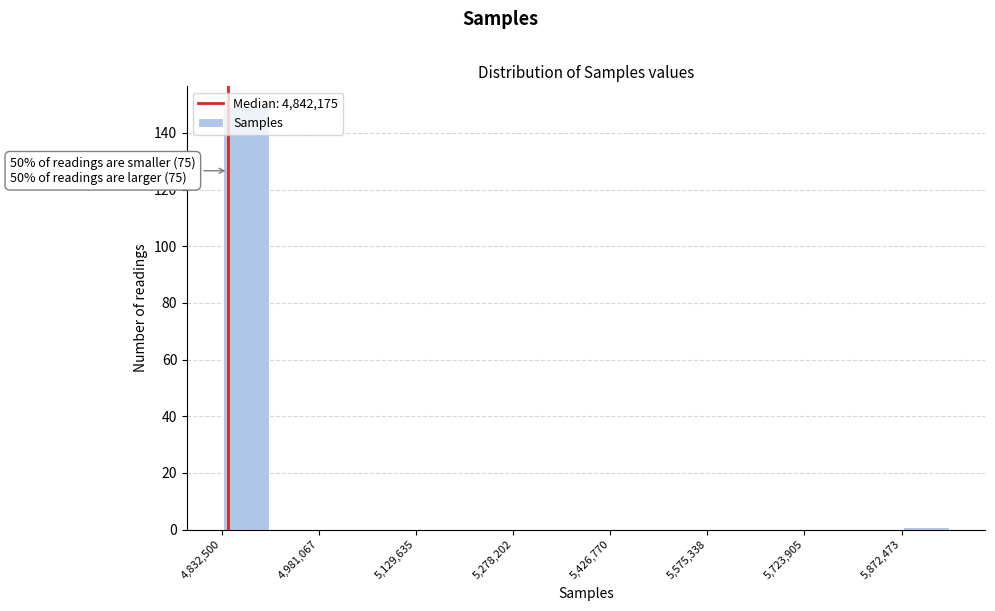

Around what value on the x-axis is the tallest bar? Give the approximate position of its centre, as read against the axis.

4860000